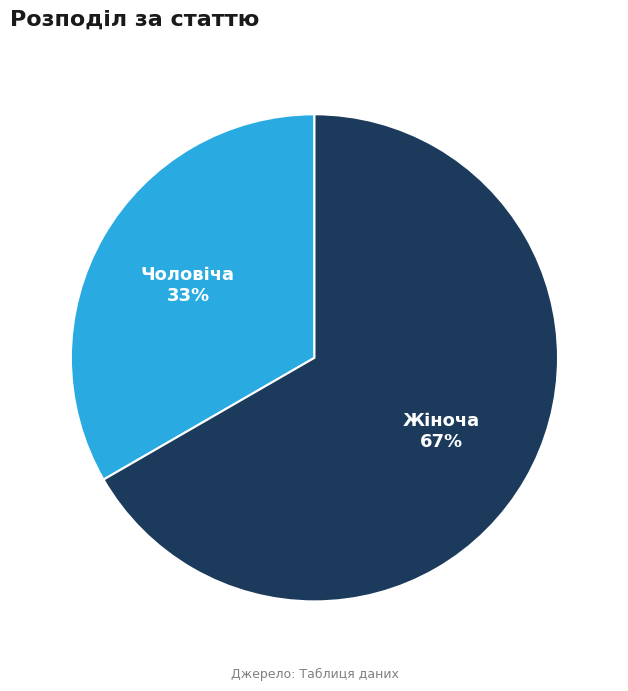

Which category has the biggest portion of the pie?

Жіноча